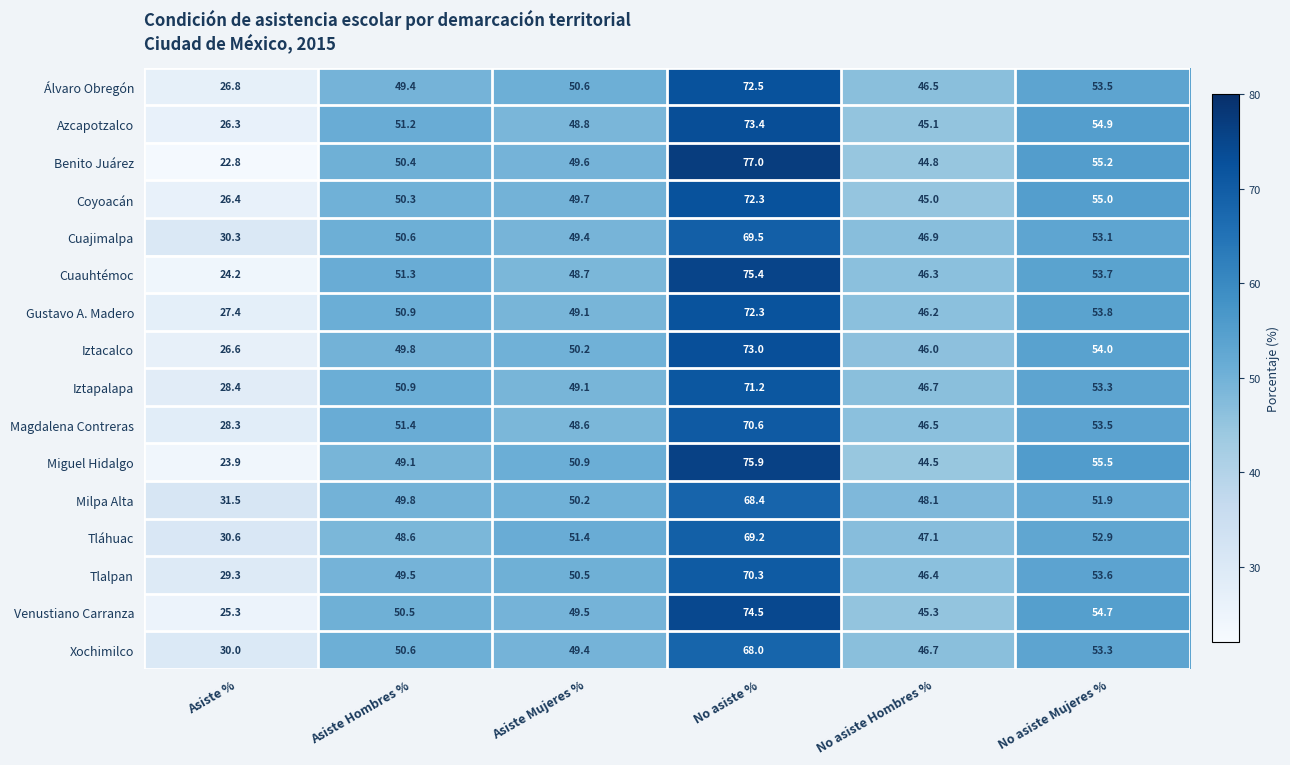

What is the total value across all series at No asiste Mujeres %?

861.9